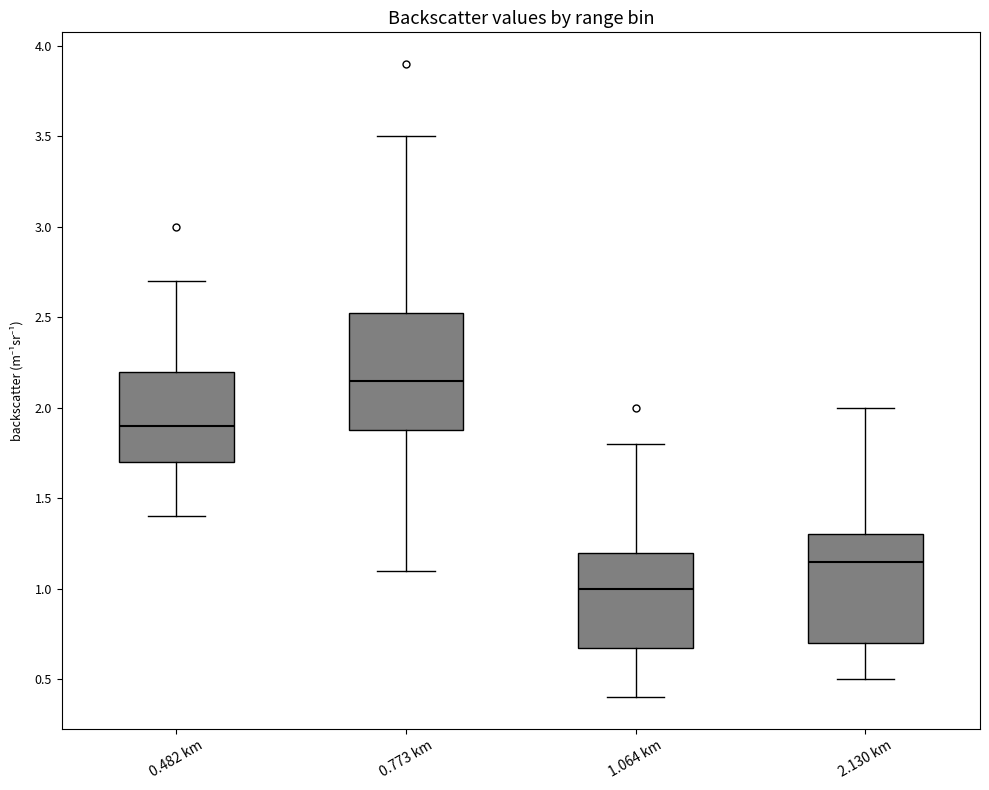

Reading left to right, transcribe this box plot: for each box, give where its median line is, the range the box spans, and where its two whiskers end, as read against the y-axis. The values are not printed on the chart, so give them approximately, as read against the axis.

0.482 km: median 1.90, box 1.70 to 2.20, whiskers 1.40 to 2.70
0.773 km: median 2.15, box 1.90 to 2.55, whiskers 1.10 to 3.50
1.064 km: median 1.00, box 0.70 to 1.20, whiskers 0.40 to 1.80
2.130 km: median 1.15, box 0.70 to 1.30, whiskers 0.50 to 2.00